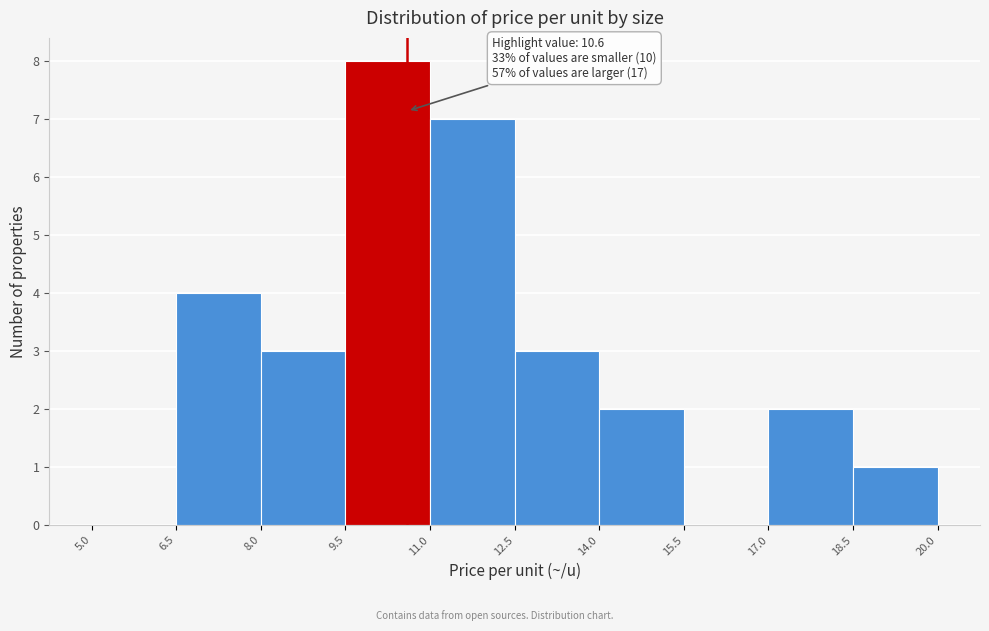

Over which range of the x-axis is the bar tallest?

9.5 to 11.0